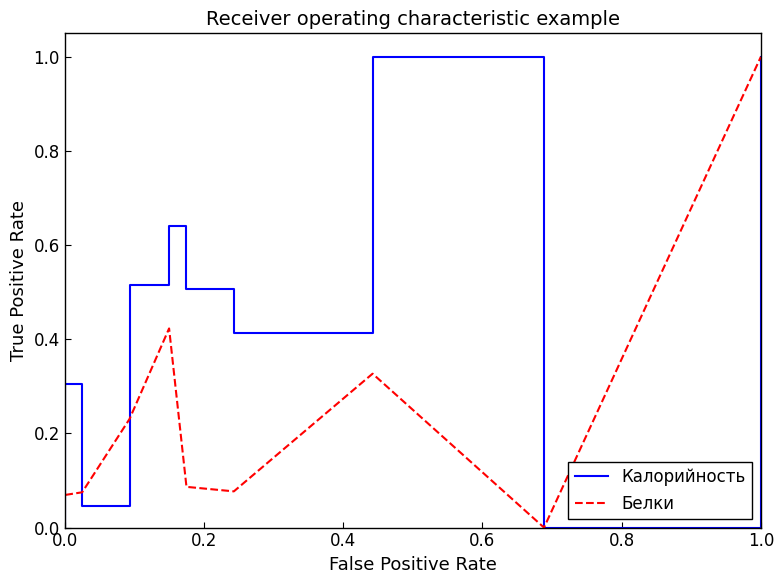

List the series in order of their overall mean, lowest first.

Белки, Калорийность